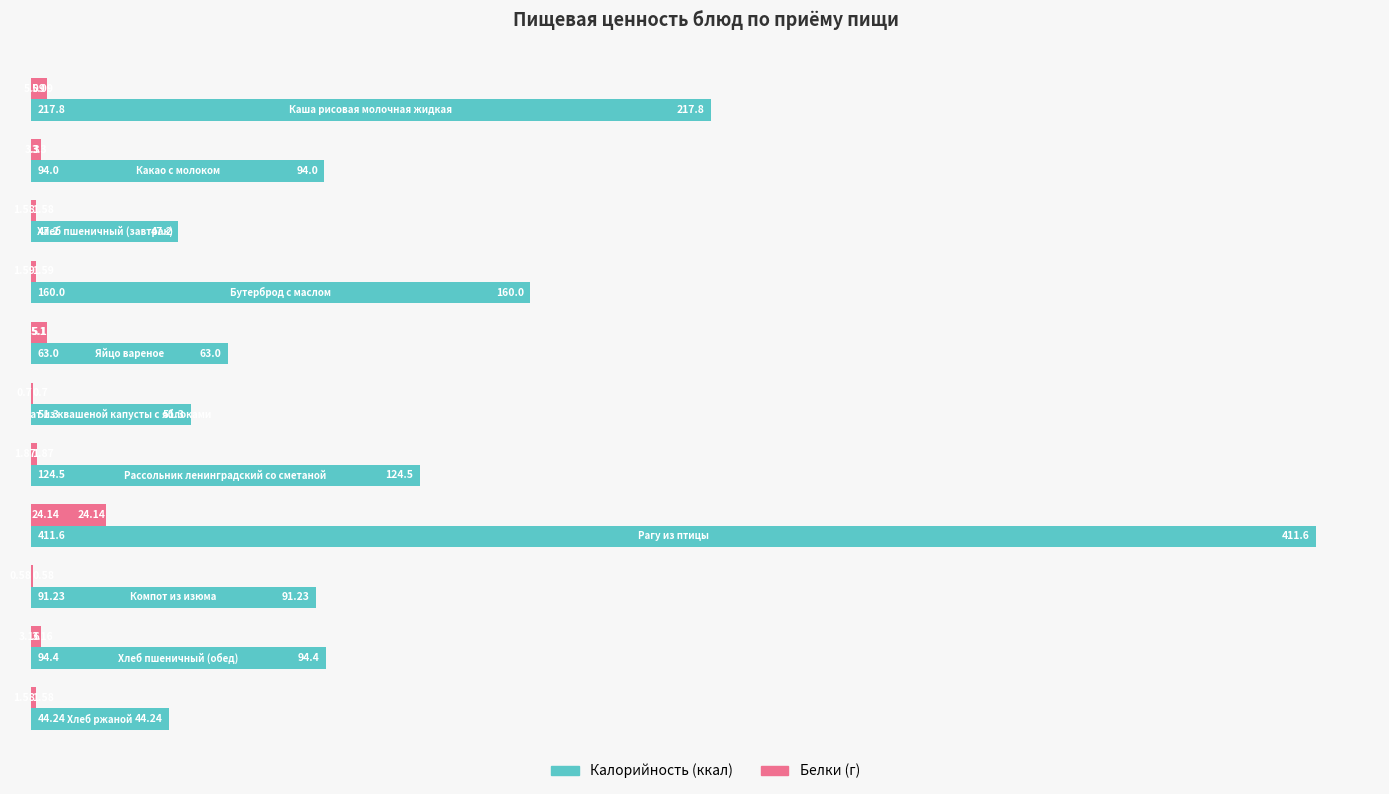

How many distinct data groups are displayed?

2